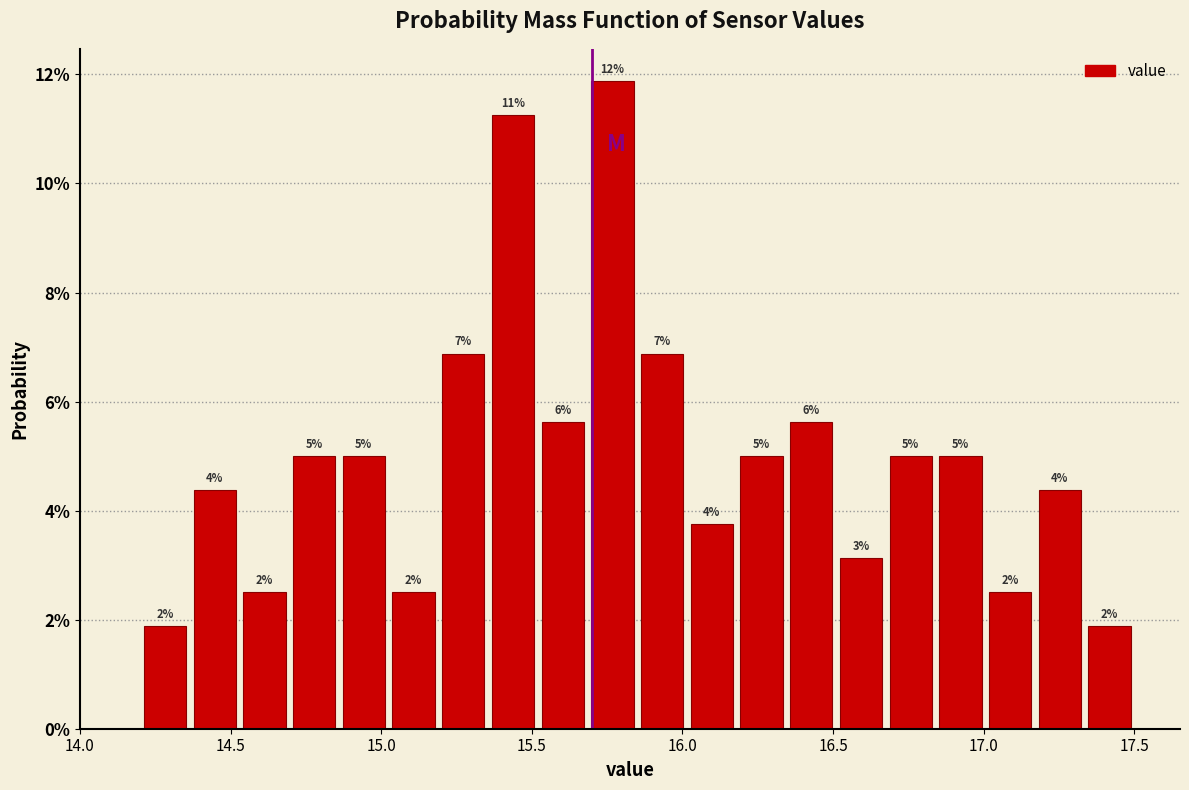

Around what value on the x-axis is the tallest bar? Give the approximate position of its centre, as read against the axis.

15.75